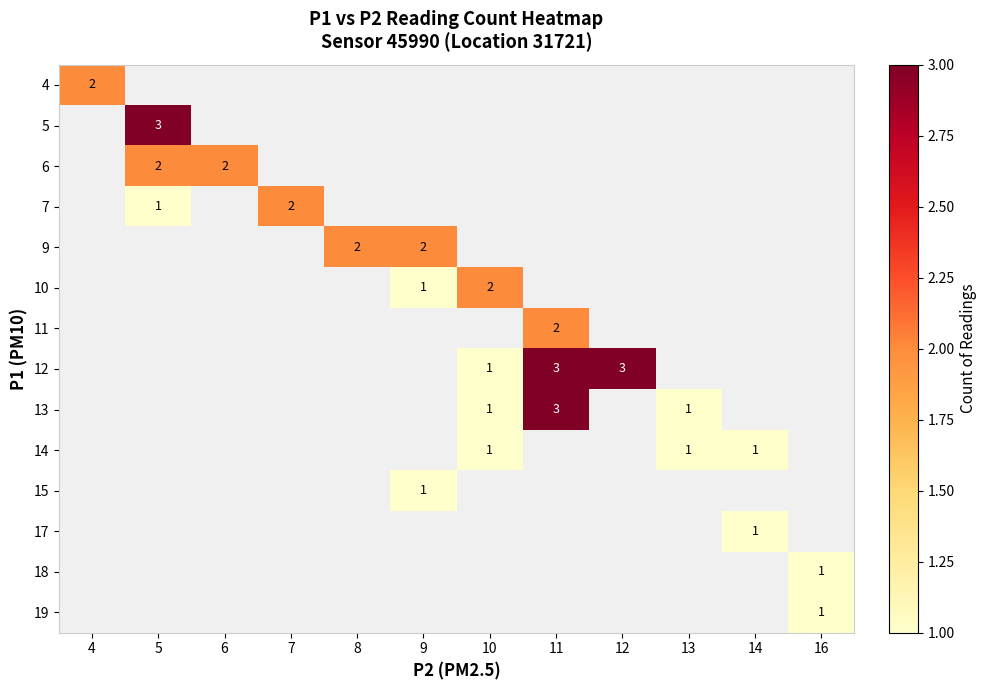

True or false: 12 has a value of 1 at 10.

True